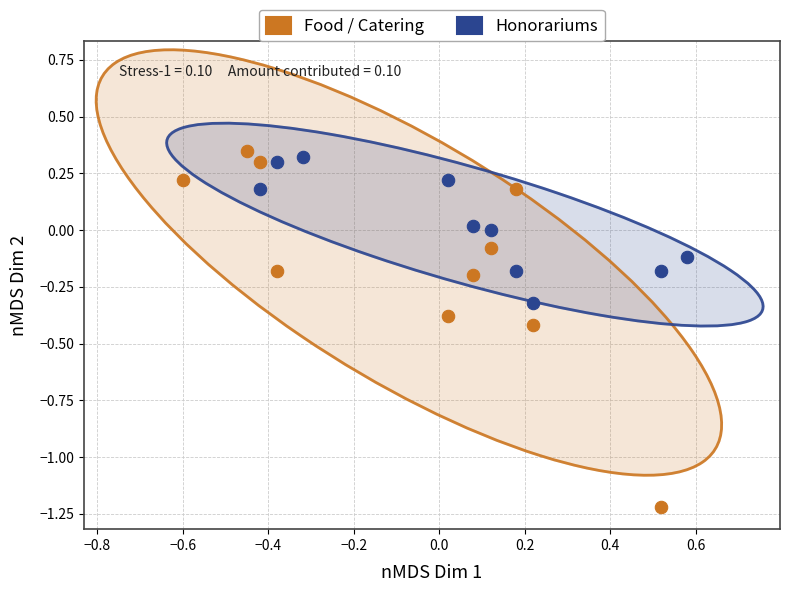

Which series contains the lowest Y value?

Food / Catering